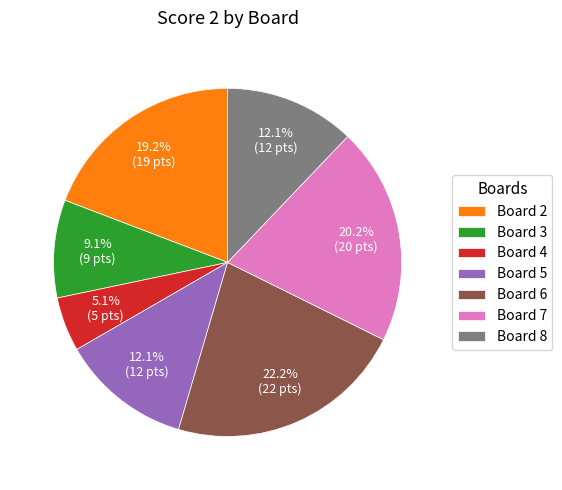

How many slices are in this pie chart?

7